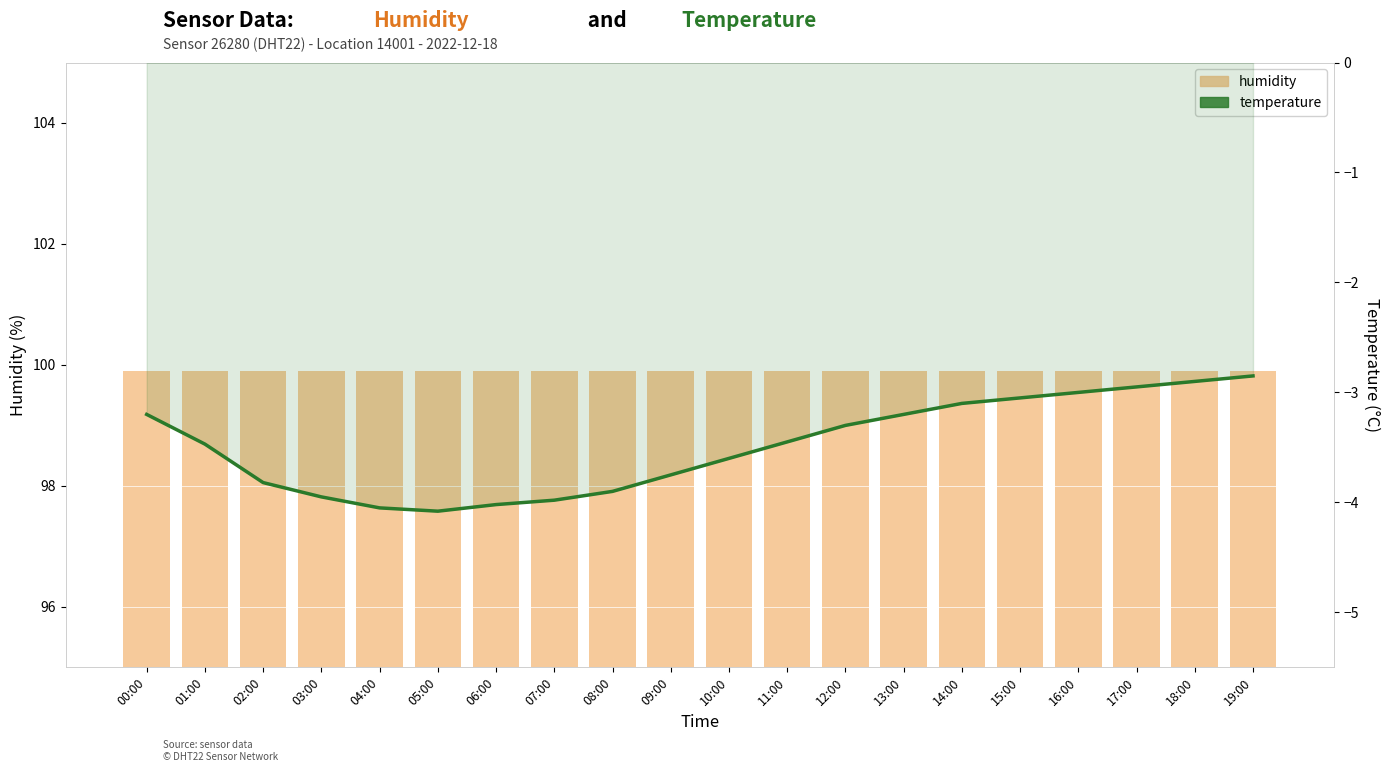

Which has a higher value, 04:00 or 13:00?

04:00